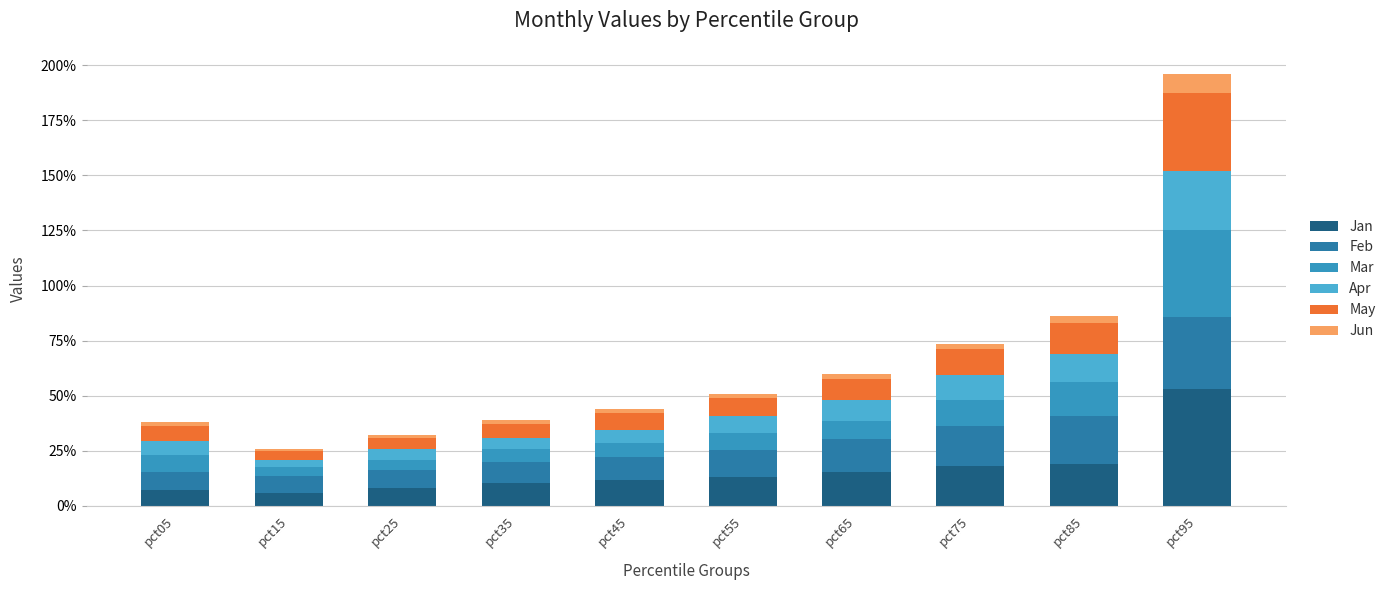

Are the bars grouped side by side (vs. stacked)?

No